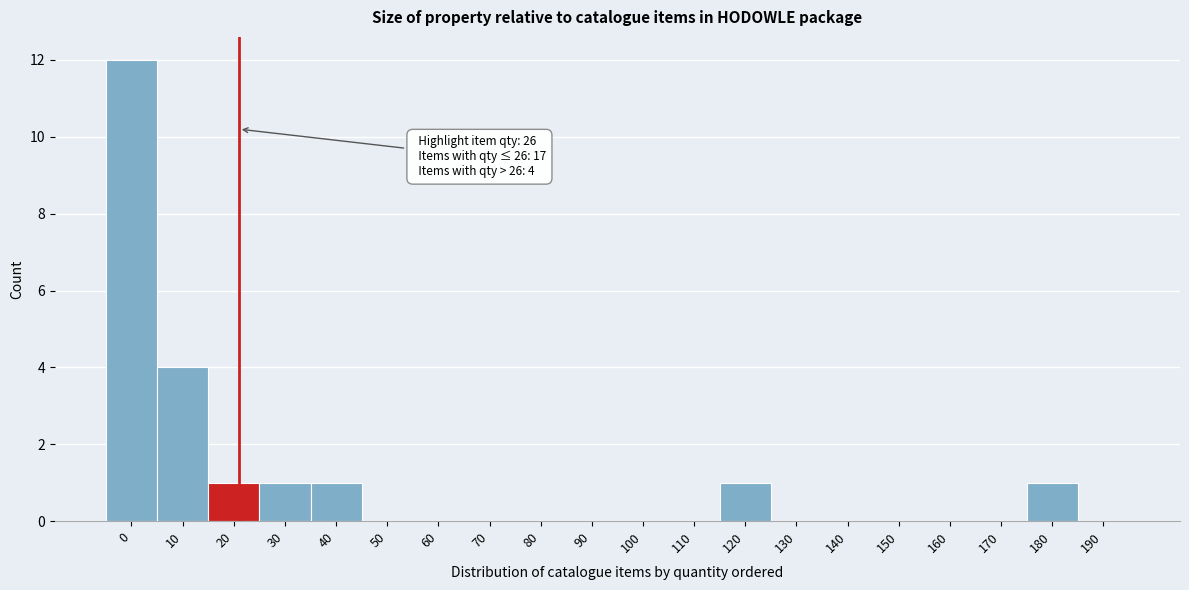

Reading left to right, list all the values displayed in this chart.

0=12	10=4	20=1	30=1	40=1	50=0	60=0	70=0	80=0	90=0	100=0	110=0	120=1	130=0	140=0	150=0	160=0	170=0	180=1	190=0